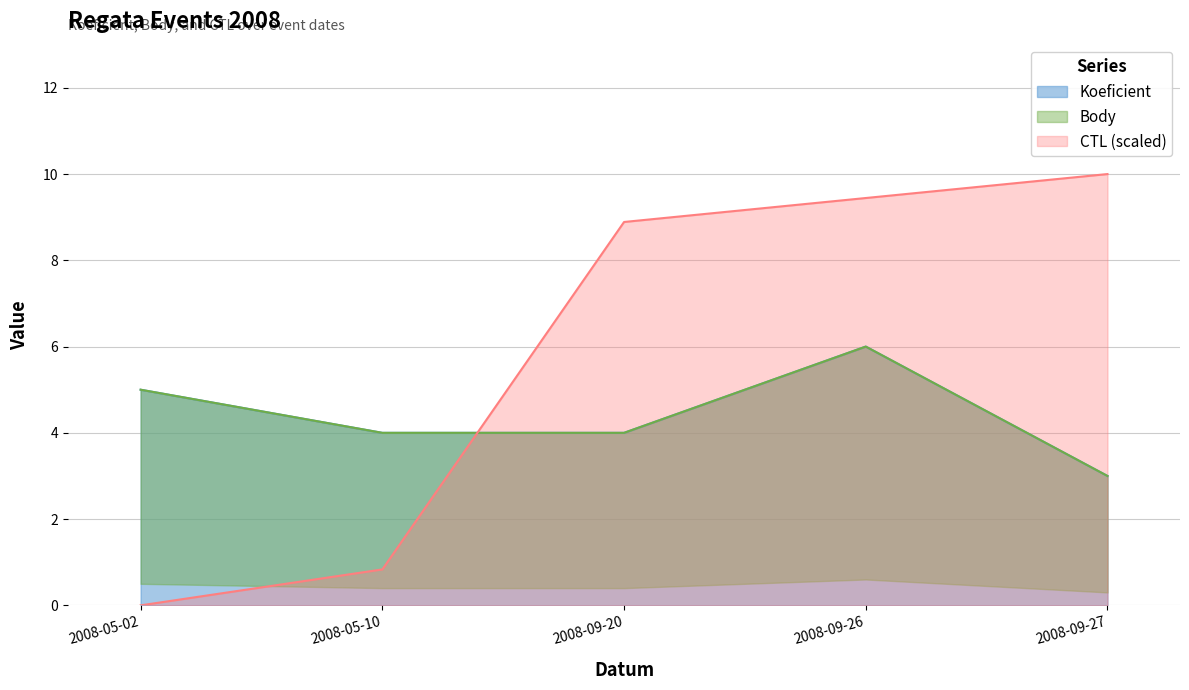

Where is the first local maximum for Body?

2008-09-26